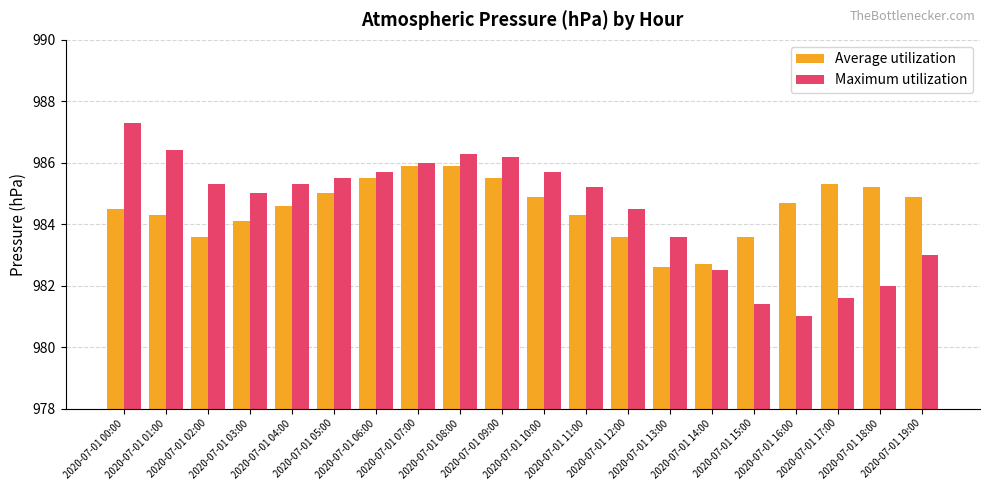

How many data points in Average utilization are less than 984?

5